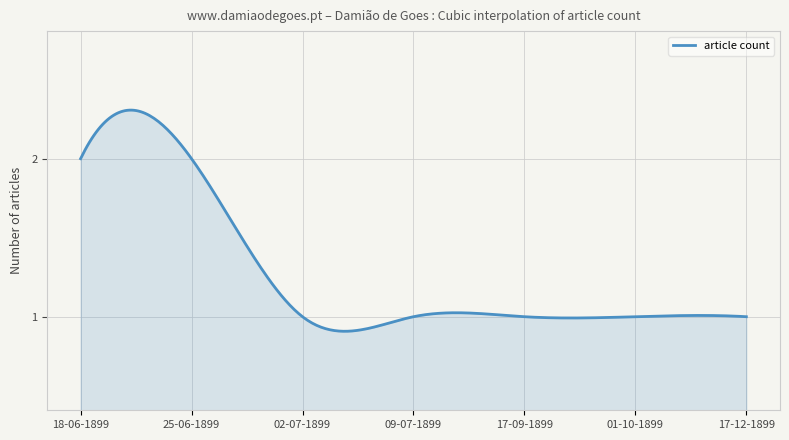

How many lines are shown in the chart?

1